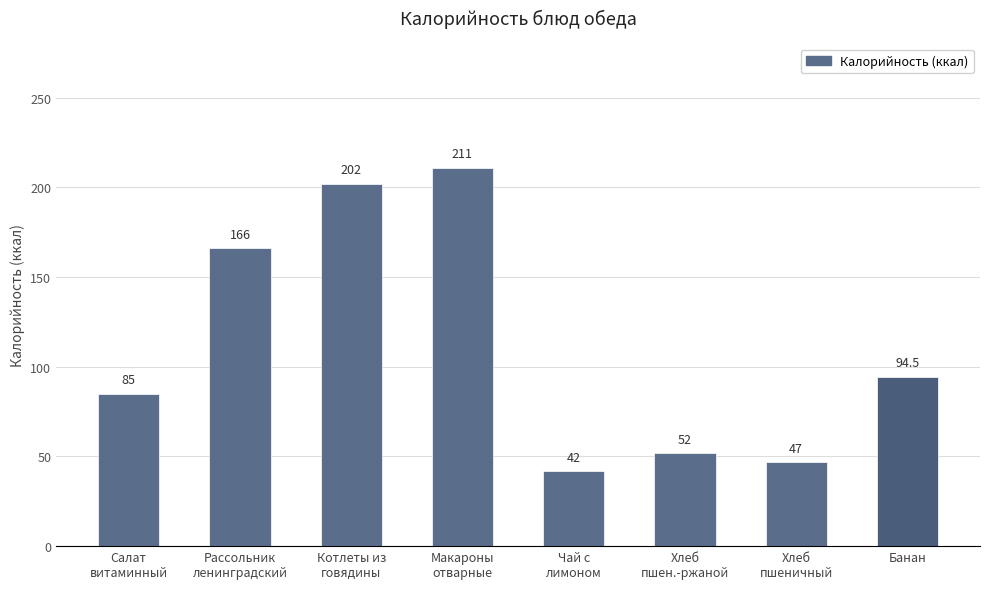

What is the label of the 6th bar from the right?

Котлеты из
говядины